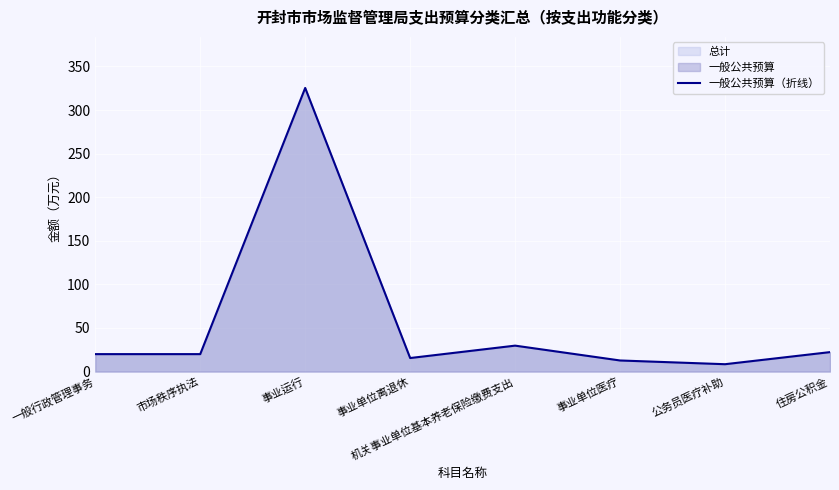

What is the sum of all values?

454.0